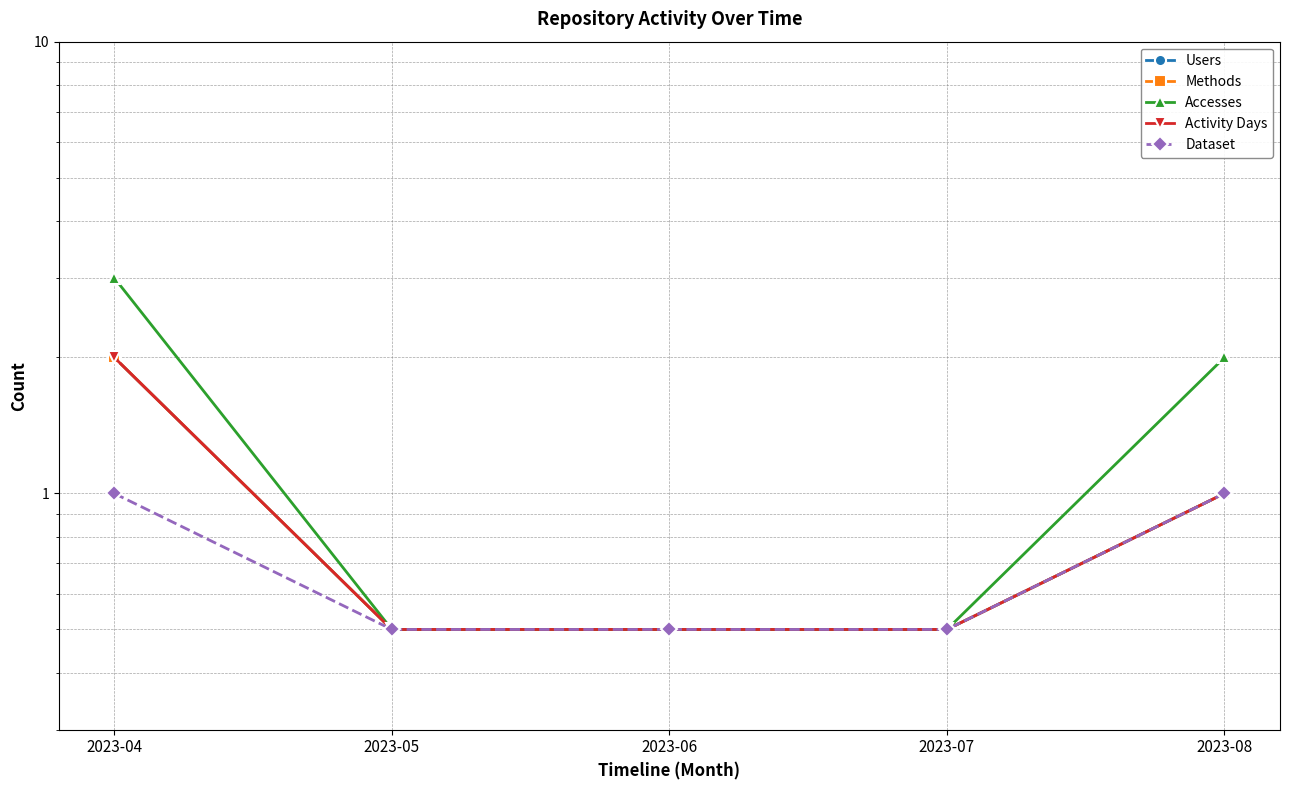

Reading left to right, list all the values displayed in this chart.

Users: 2023-04=2.0	2023-05=0.5	2023-06=0.5	2023-07=0.5	2023-08=1.0
Methods: 2023-04=2.0	2023-05=0.5	2023-06=0.5	2023-07=0.5	2023-08=1.0
Accesses: 2023-04=3.0	2023-05=0.5	2023-06=0.5	2023-07=0.5	2023-08=2.0
Activity Days: 2023-04=2.0	2023-05=0.5	2023-06=0.5	2023-07=0.5	2023-08=1.0
Dataset: 2023-04=1.0	2023-05=0.5	2023-06=0.5	2023-07=0.5	2023-08=1.0